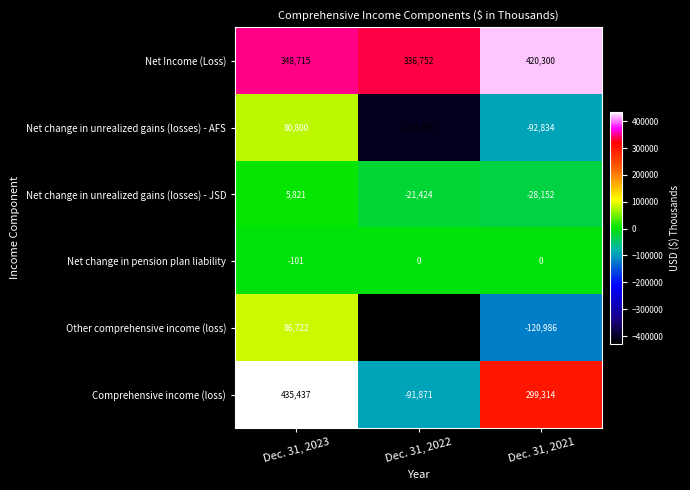

Rank the series by their maximum value, from highest to lowest.

Comprehensive income (loss), Net Income (Loss), Other comprehensive income (loss), Net change in unrealized gains (losses) - AFS, Net change in unrealized gains (losses) - JSD, Net change in pension plan liability